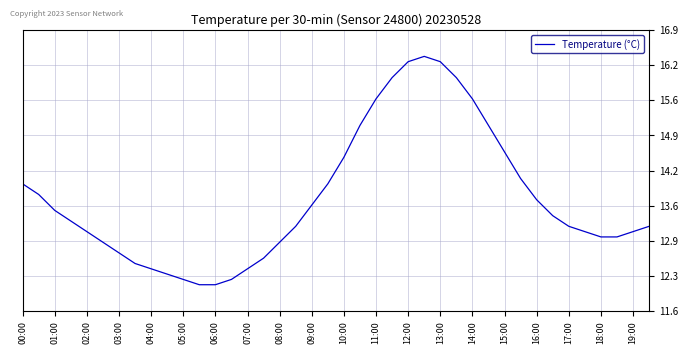

How many lines are shown in the chart?

1